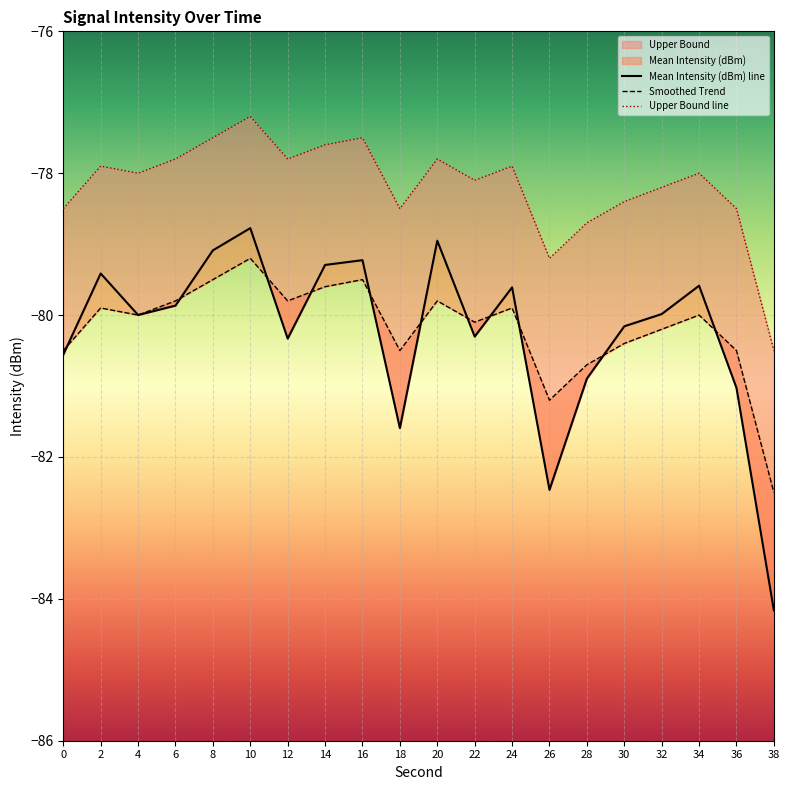

Reading right to left, list all the values displayed in this chart.

Mean Intensity (dBm): -84.2	-81.0	-79.6	-80.0	-80.2	-80.9	-82.5	-79.6	-80.3	-79.0	-81.6	-79.2	-79.3	-80.3	-78.8	-79.1	-79.9	-80.0	-79.4	-80.6
Smoothed Trend: -82.5	-80.5	-80.0	-80.2	-80.4	-80.7	-81.2	-79.9	-80.1	-79.8	-80.5	-79.5	-79.6	-79.8	-79.2	-79.5	-79.8	-80.0	-79.9	-80.5
Upper Bound: -80.5	-78.5	-78.0	-78.2	-78.4	-78.7	-79.2	-77.9	-78.1	-77.8	-78.5	-77.5	-77.6	-77.8	-77.2	-77.5	-77.8	-78.0	-77.9	-78.5